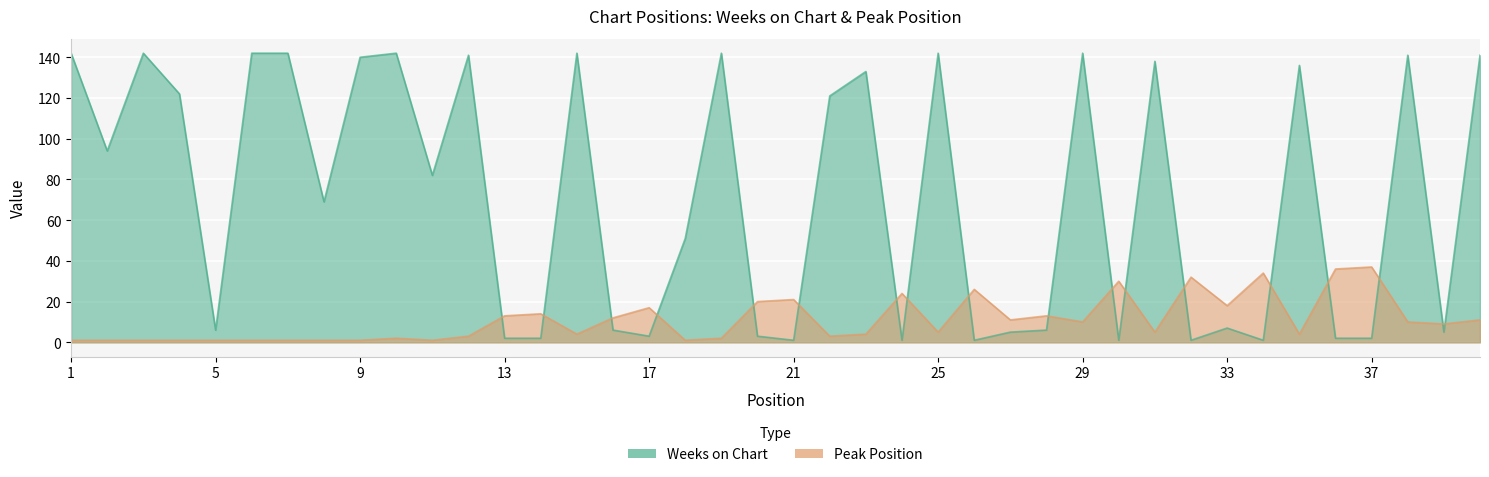

What are all the series names shown in the legend?

Weeks on Chart, Peak Position